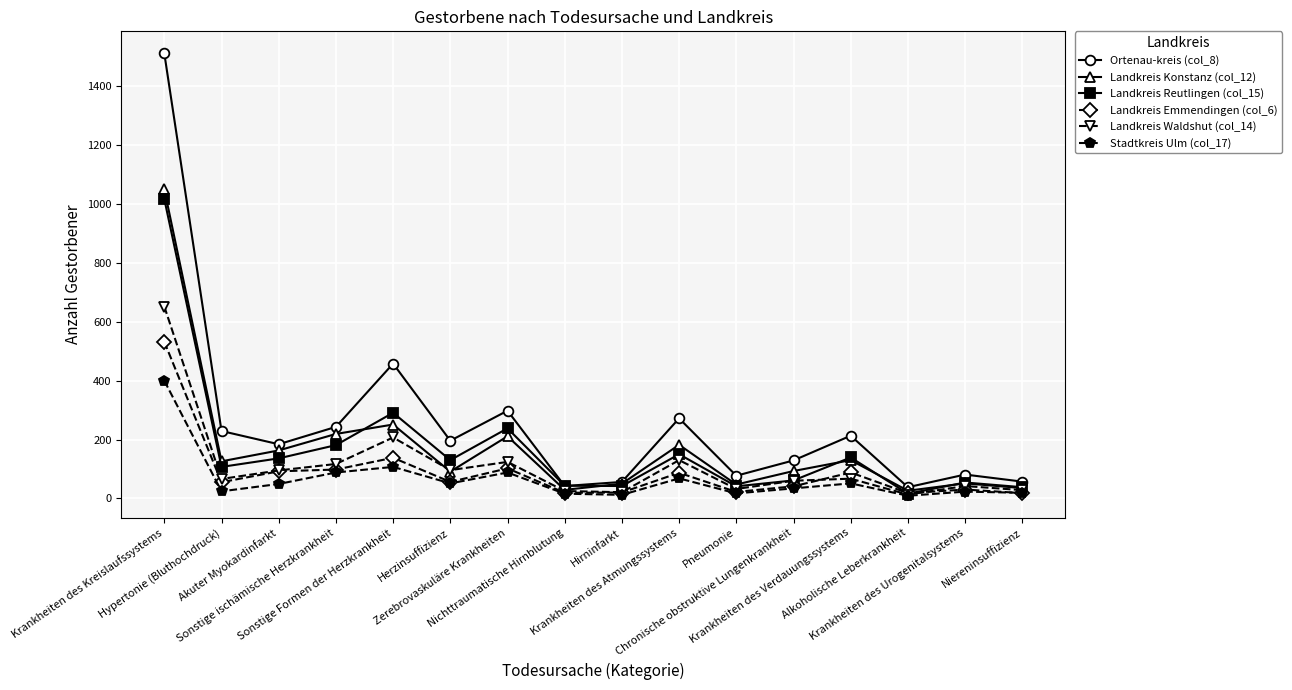

Which series has the largest total across all categories?

Ortenau-kreis (col_8)